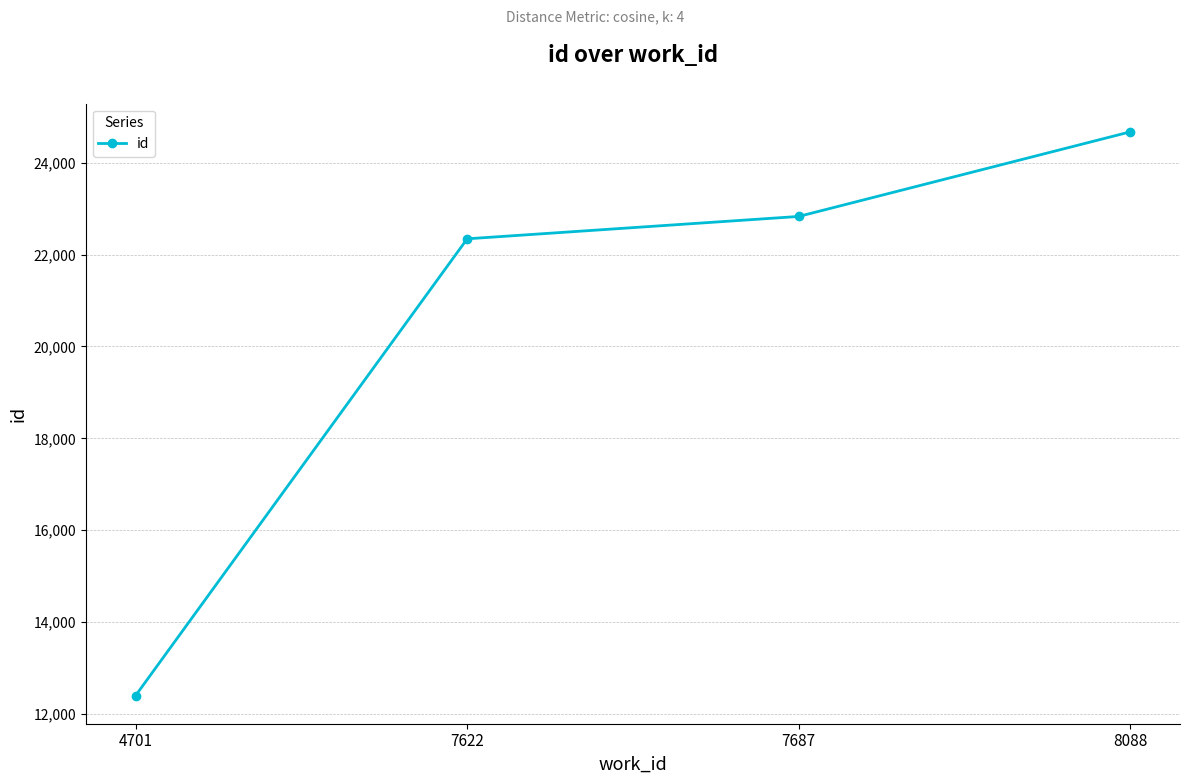

Between 4701 and 8088, which is larger?

8088